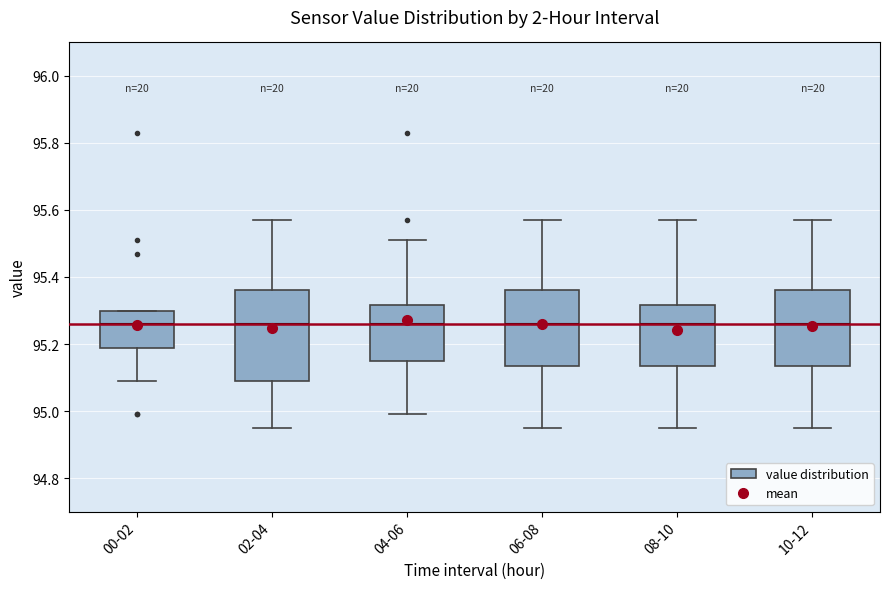

Reading left to right, transcribe this box plot: for each box, give where its median line is, the range the box spans, and where its two whiskers end, as read against the y-axis. The values are not printed on the chart, so give them approximately, as read against the axis.

00-02: median 95.26, box 95.18 to 95.30, whiskers 95.10 to 95.30
02-04: median 95.26, box 95.10 to 95.36, whiskers 94.96 to 95.58
04-06: median 95.26, box 95.16 to 95.32, whiskers 95.00 to 95.52
06-08: median 95.26, box 95.14 to 95.36, whiskers 94.96 to 95.58
08-10: median 95.26, box 95.14 to 95.32, whiskers 94.96 to 95.58
10-12: median 95.26, box 95.14 to 95.36, whiskers 94.96 to 95.58